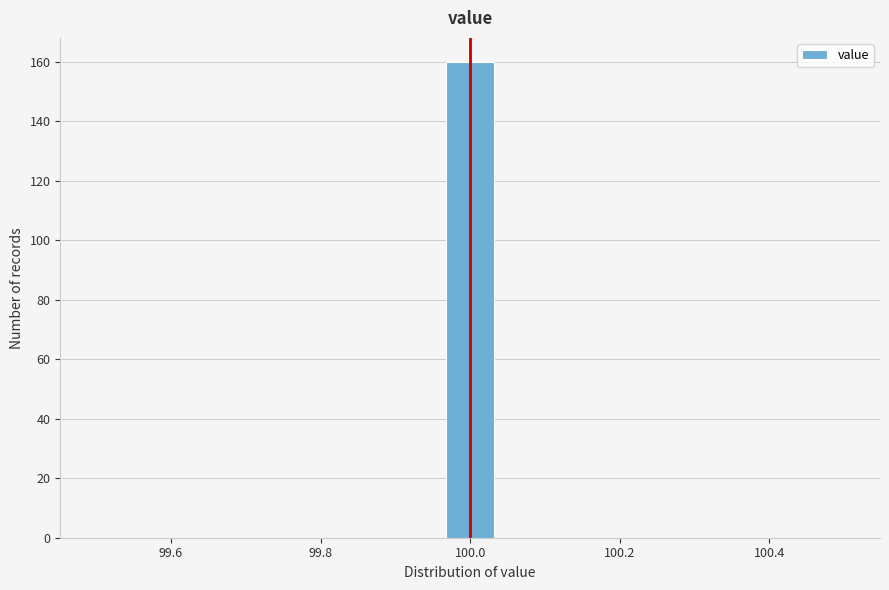

Around what value on the x-axis is the tallest bar? Give the approximate position of its centre, as read against the axis.

100.00